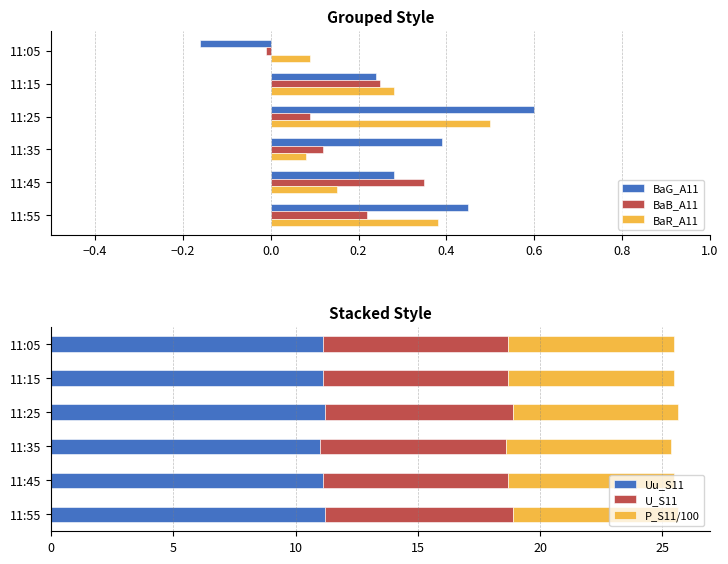

How many bars are there in total?

36